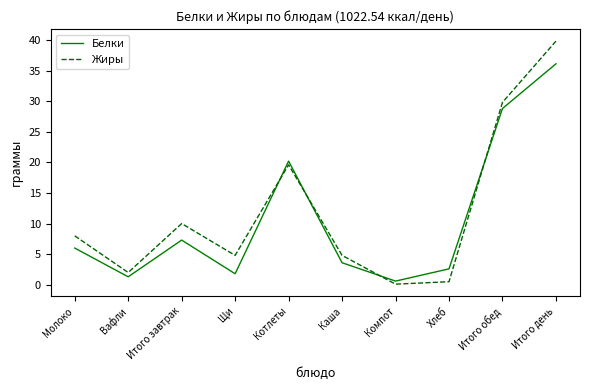

True or false: Белки and Жиры cross at least once.

True